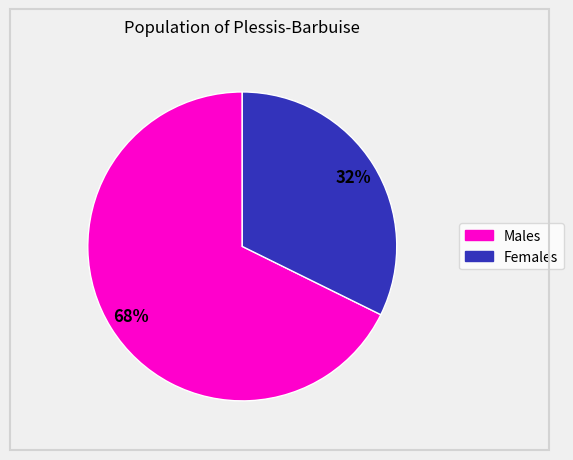

Does any single category account for the majority?

Yes